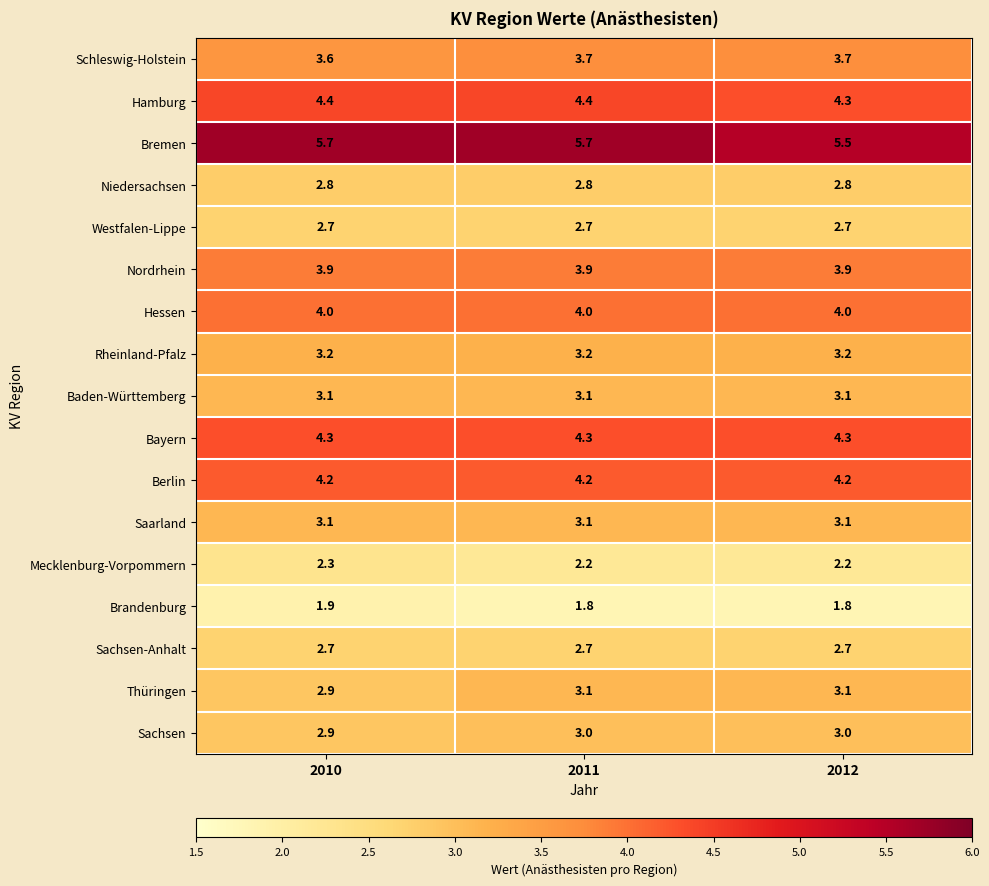

What is the spread (max minus min) of values at 2010?

3.8